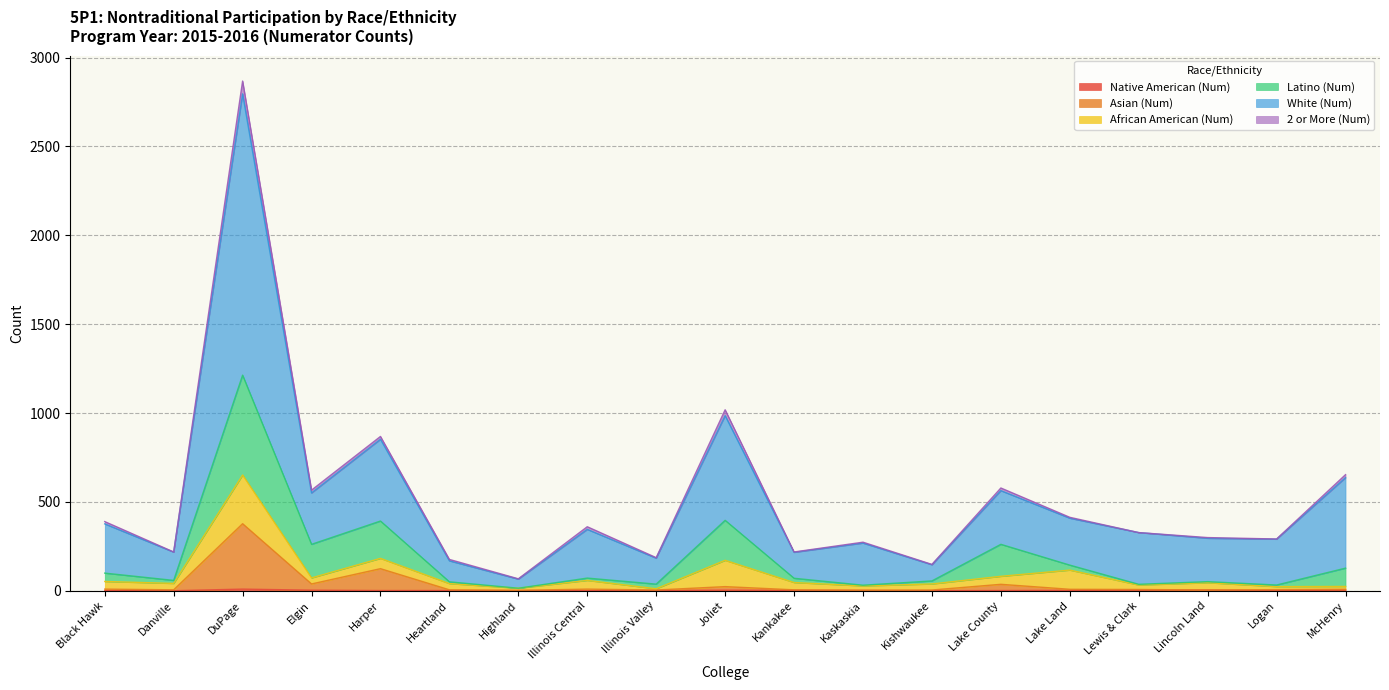

What is the greatest value displayed?

2796